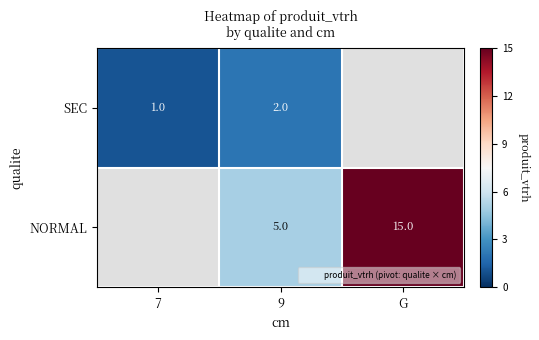

Count the number of categories in the chart.

3